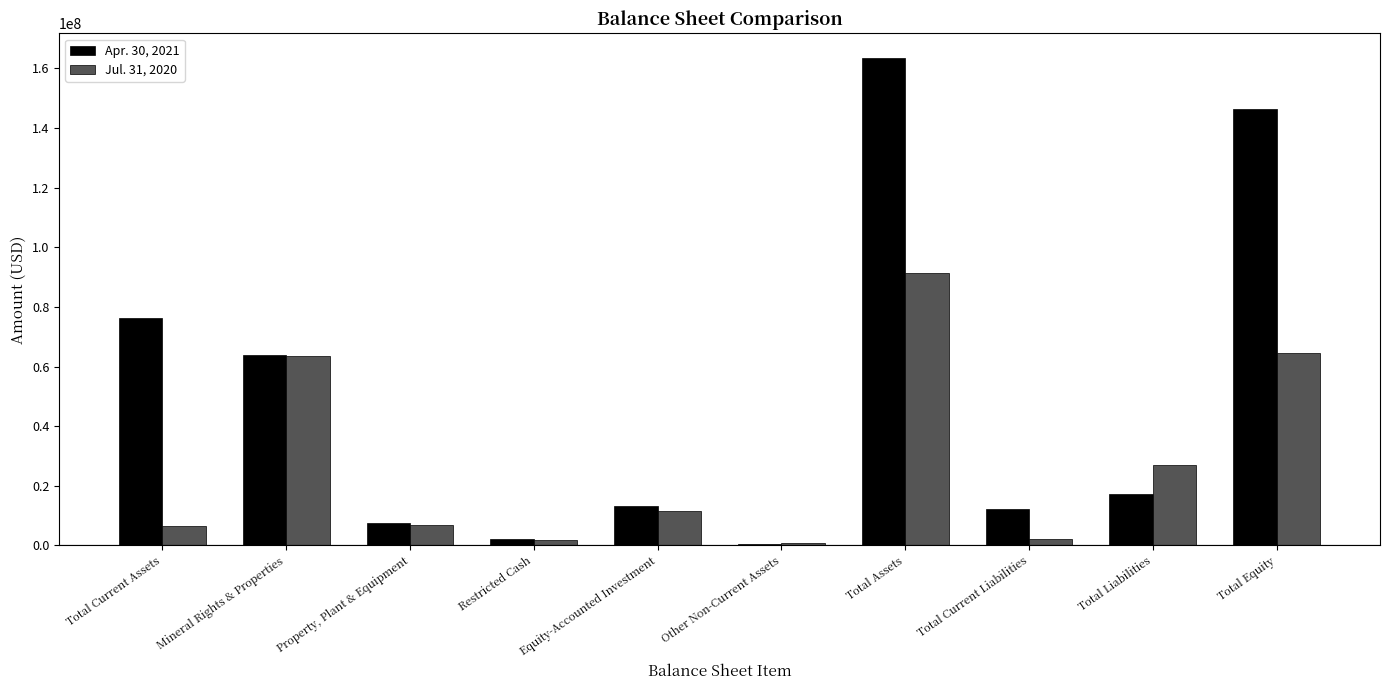

How many groups of bars are there?

10